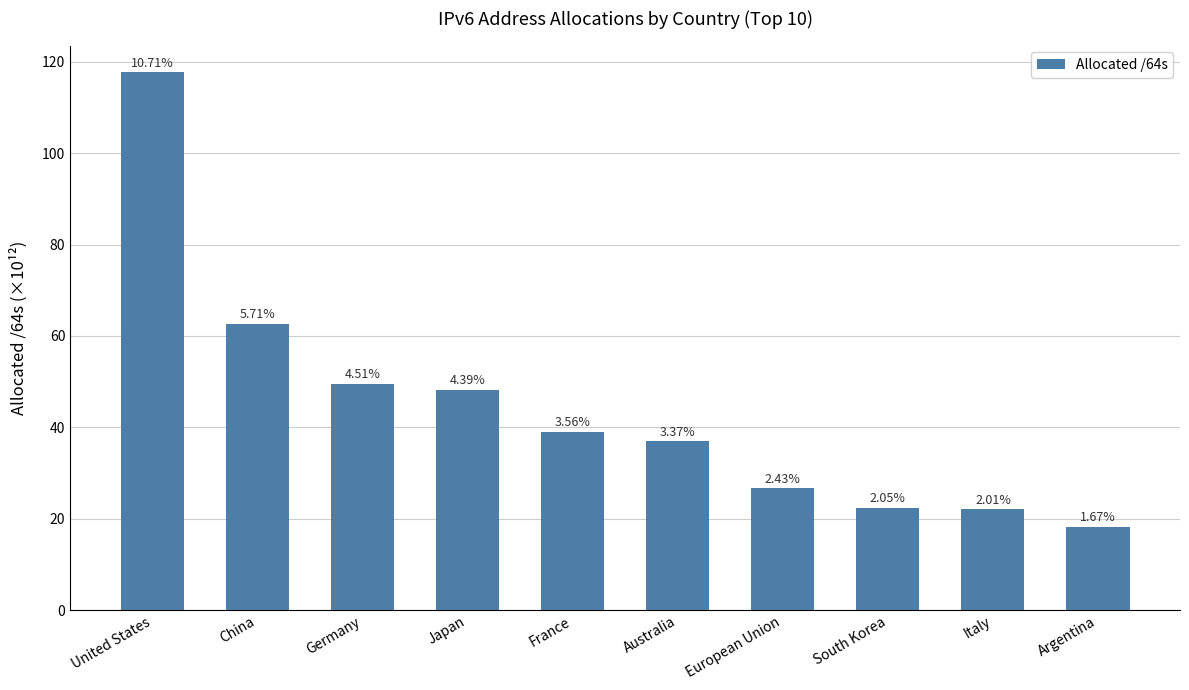

Are the bars horizontal?

No